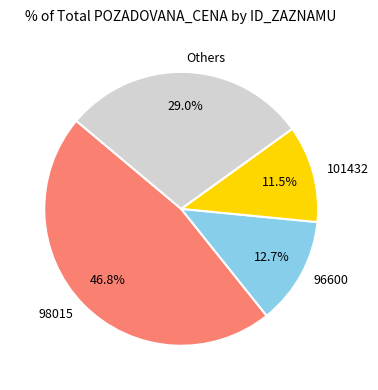

What is the largest slice in the pie chart?

98015